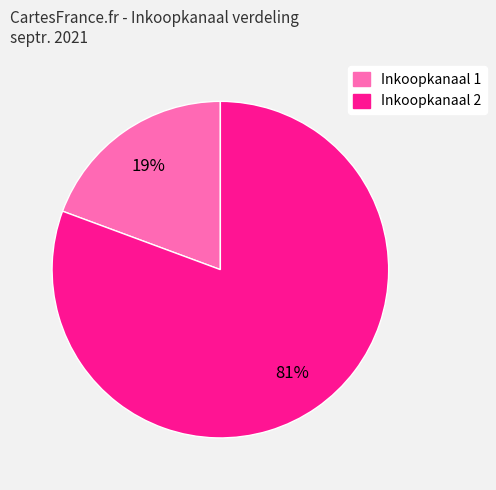

To the nearest percent, what is the average slice percentage?

50%